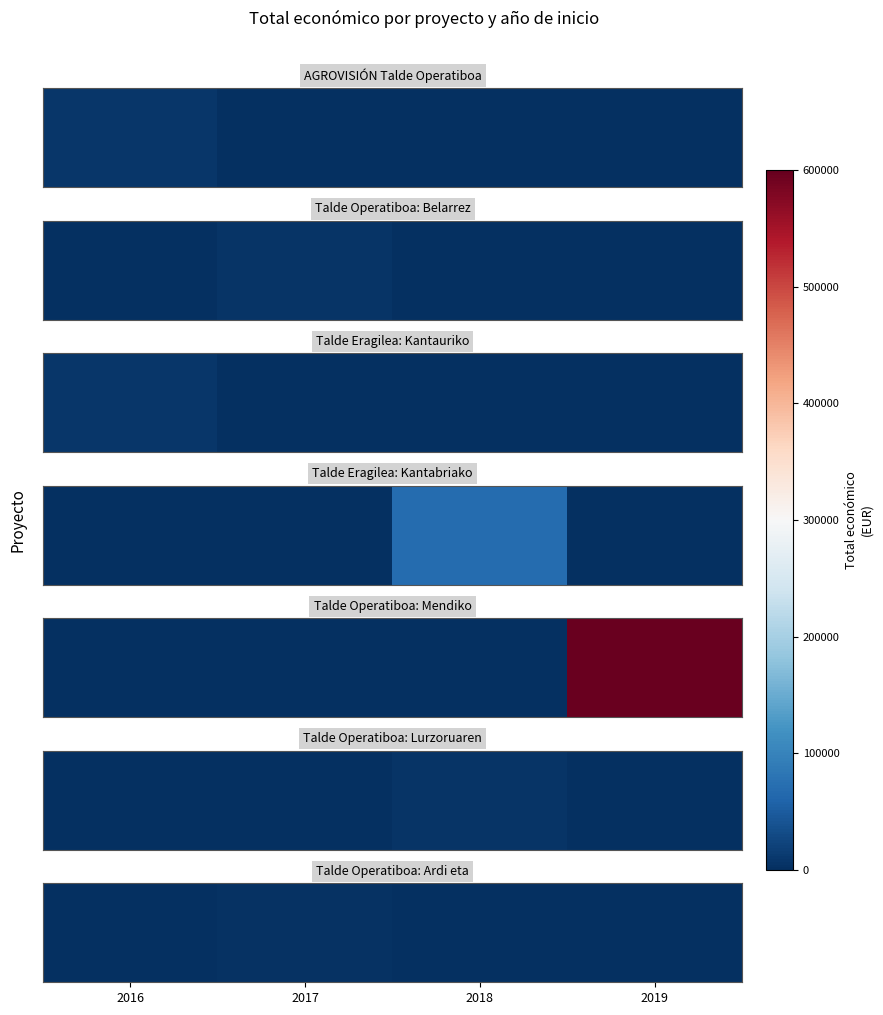

What is the difference between the maximum and second lowest values?

3840